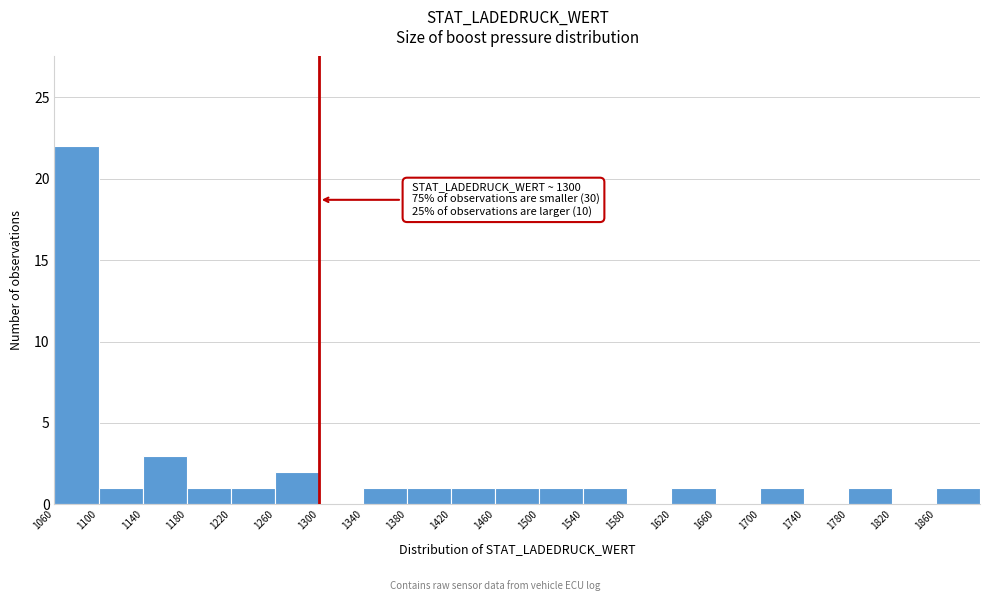

Over which range of the x-axis is the bar tallest?

1060 to 1100